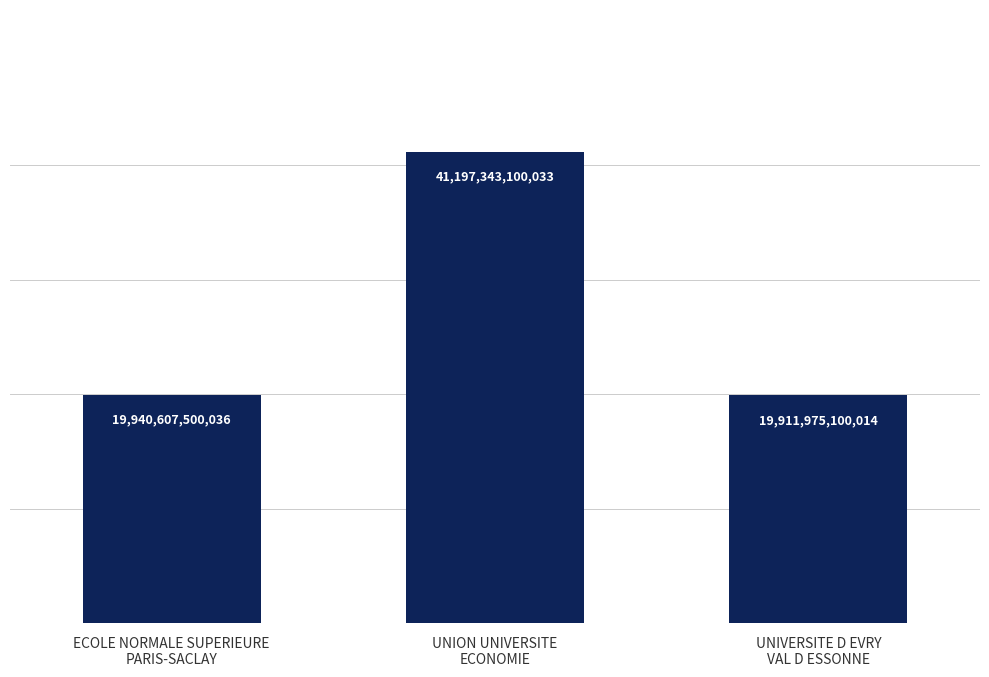

Between UNIVERSITE D EVRY
VAL D ESSONNE and UNION UNIVERSITE
ECONOMIE, which is larger?

UNION UNIVERSITE
ECONOMIE